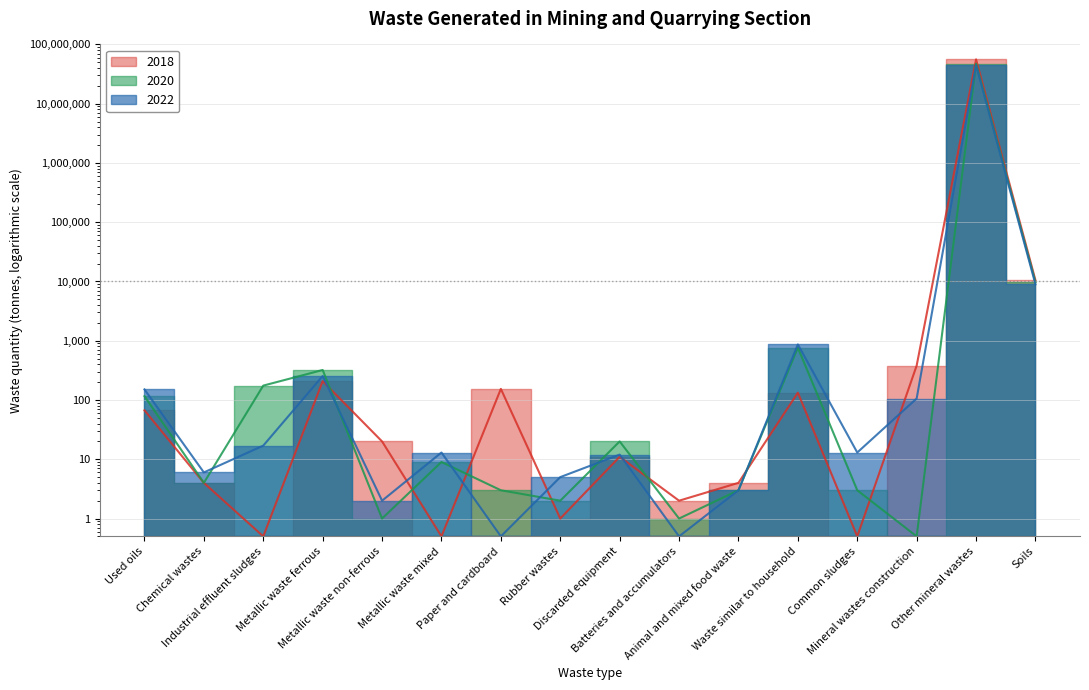

At which category is the sum across all series the highest?

Other mineral wastes